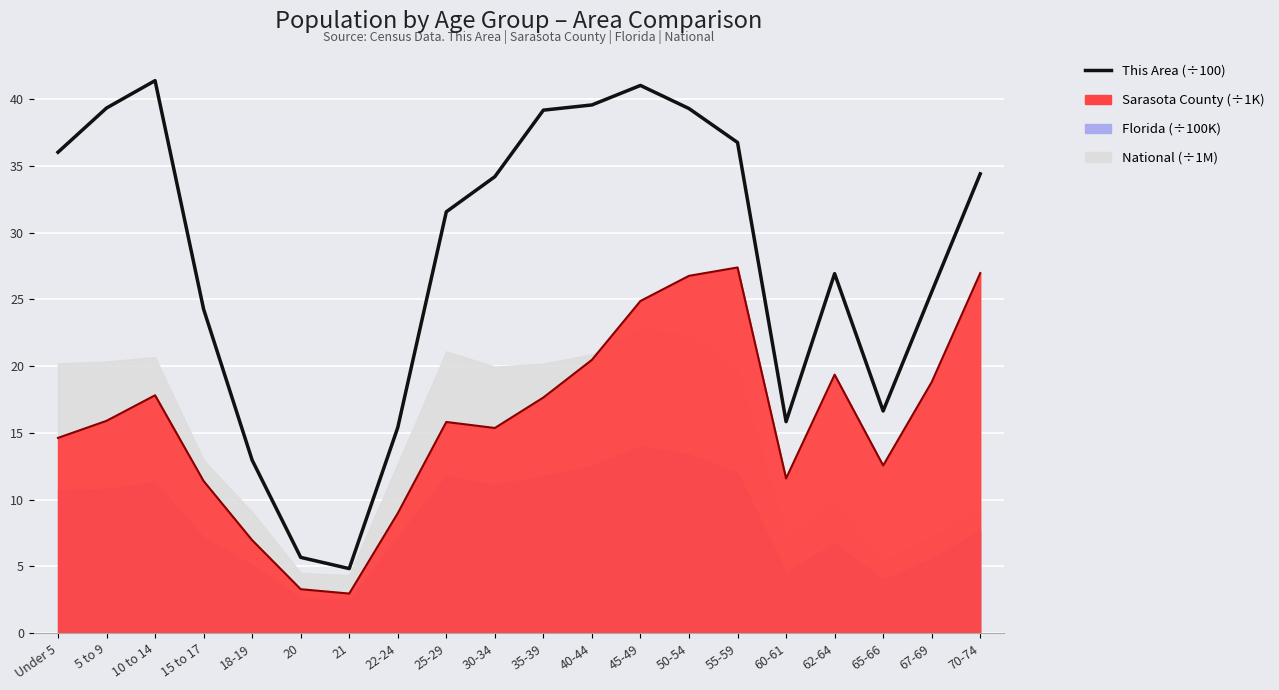

How many lines are shown in the chart?

2